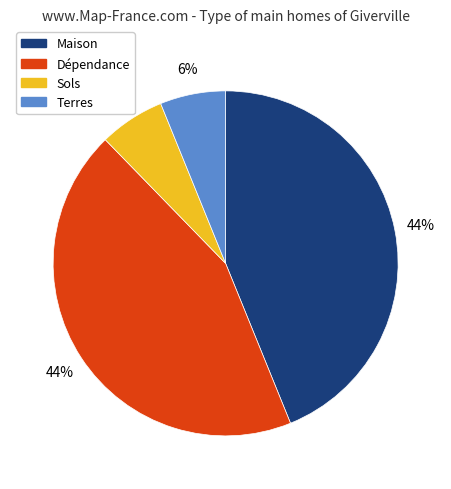

Between Sols and Maison, which is larger?

Maison